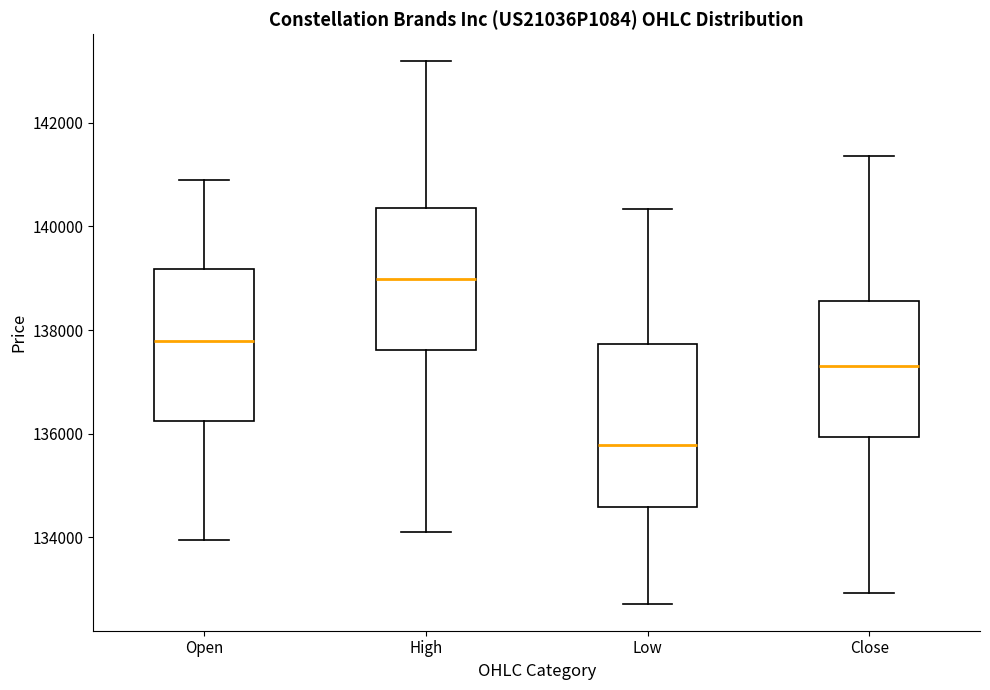

Reading left to right, read every box against the y-axis: the position of its median line, the range the box covers, and the ends of its whiskers. The values are not printed on the chart, so give them approximately, as read against the axis.

Open: median 137800, box 136200 to 139200, whiskers 134000 to 141000
High: median 139000, box 137600 to 140400, whiskers 134200 to 143200
Low: median 135800, box 134600 to 137800, whiskers 132800 to 140400
Close: median 137400, box 136000 to 138600, whiskers 133000 to 141400